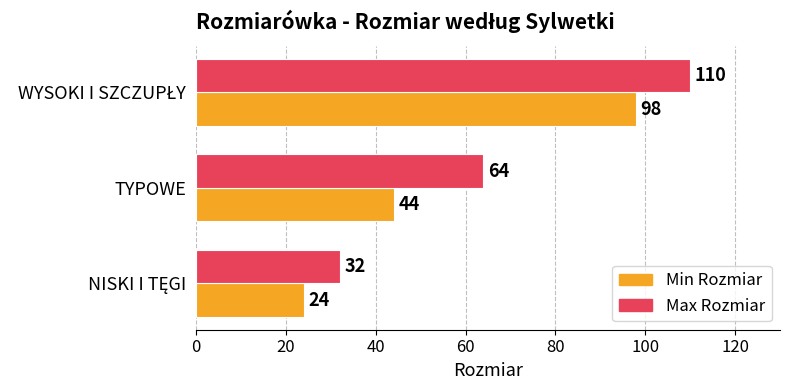

Rank the series by their maximum value, from lowest to highest.

Min Rozmiar, Max Rozmiar